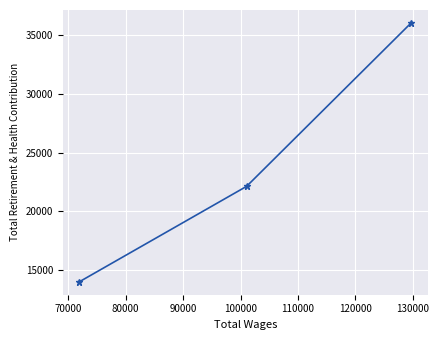

Reading left to right, extract all data points from this chart.

14004	22126	36031